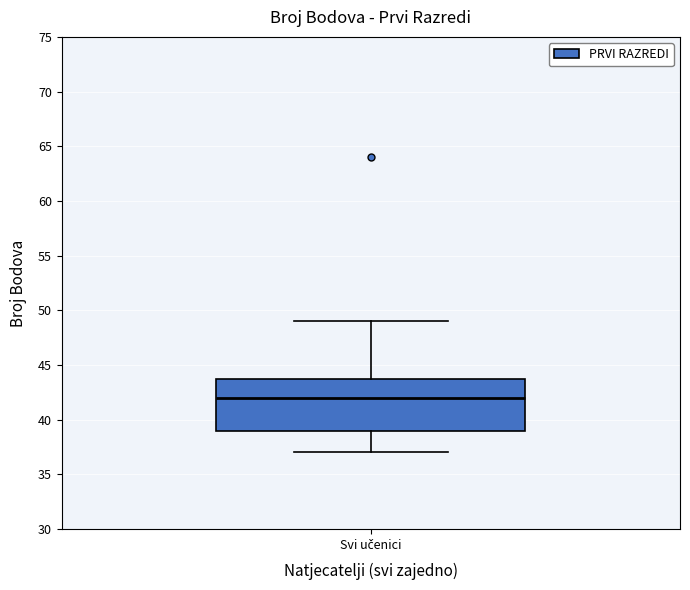

Where is the upper edge of the box for Svi učenici on the y-axis? The values are not printed on the chart, so give them approximately, as read against the axis.

44